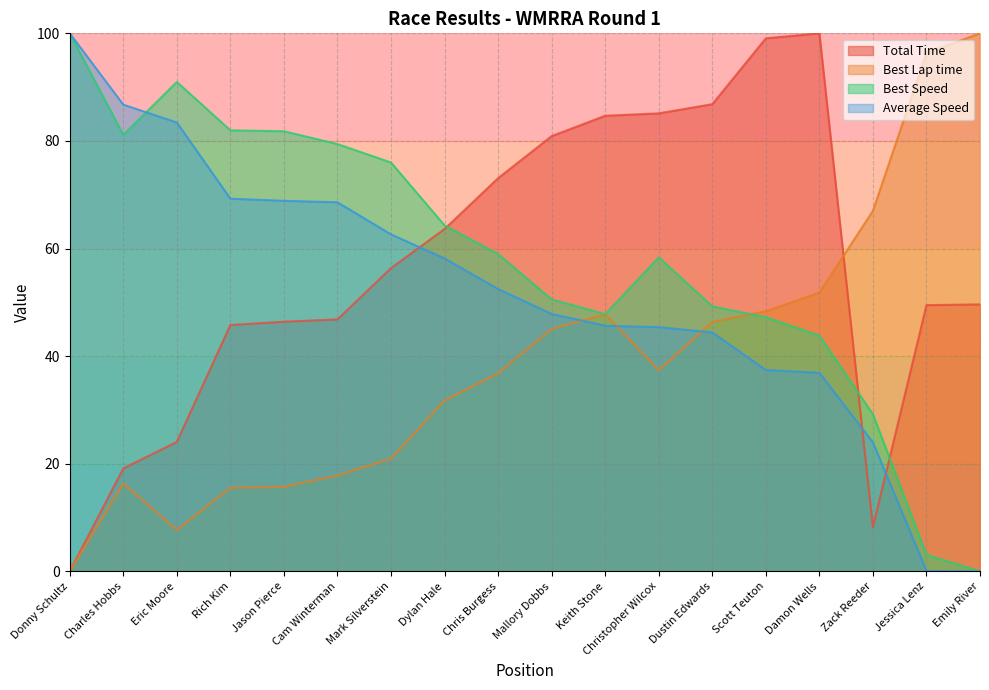

How many lines are shown in the chart?

4